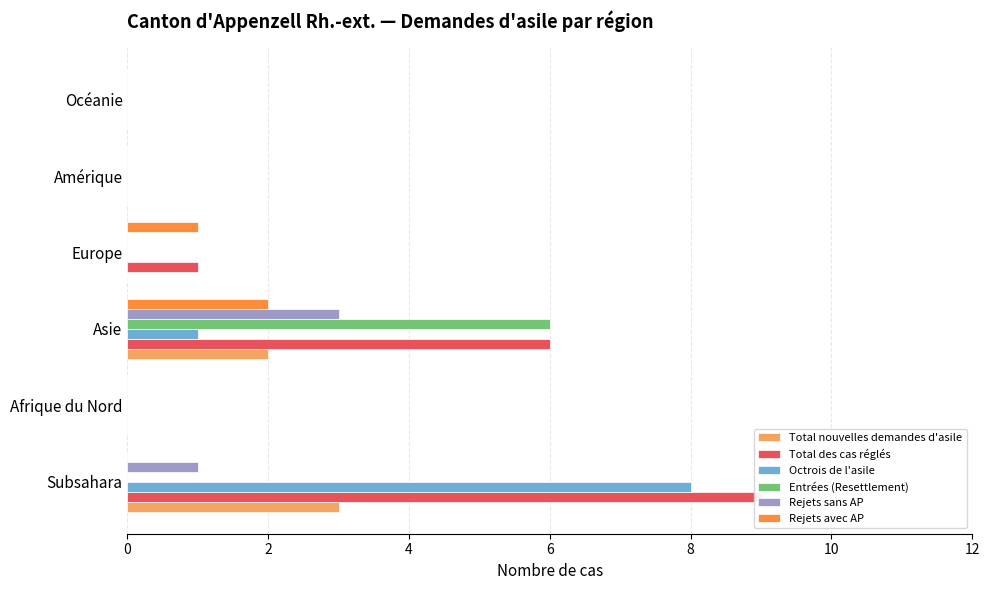

Are the bars grouped side by side (vs. stacked)?

Yes